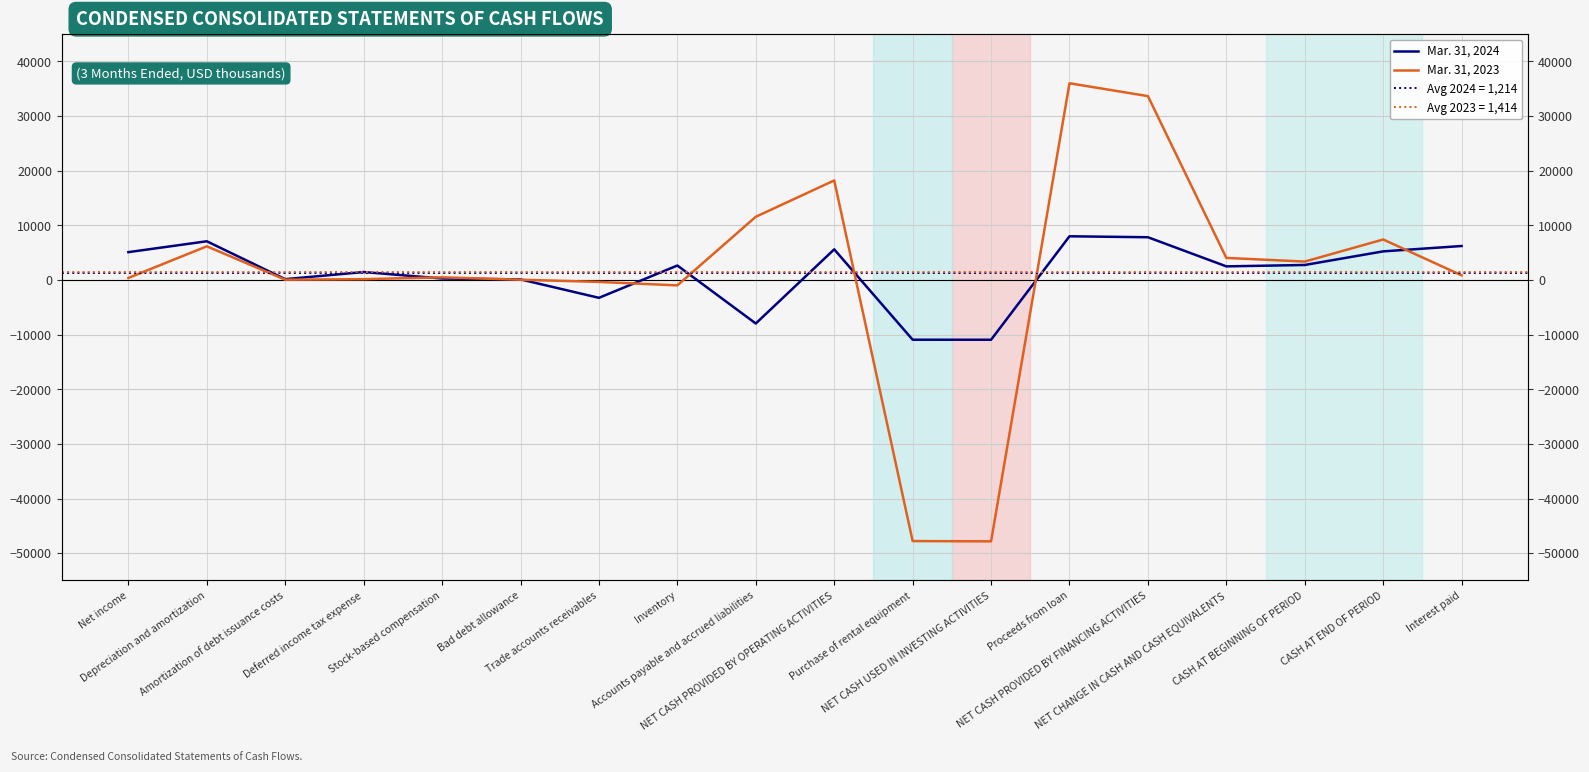

True or false: Mar. 31, 2023 has a value of 18222 at NET CASH PROVIDED BY OPERATING ACTIVITIES.

True